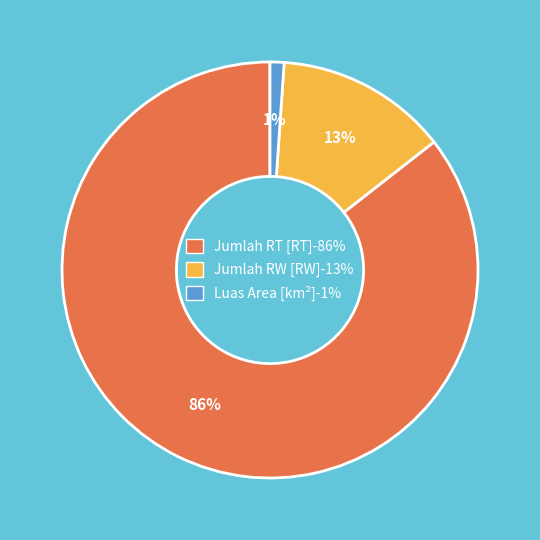

To the nearest percent, what percentage of the pie is Luas Area [km²]?

1%